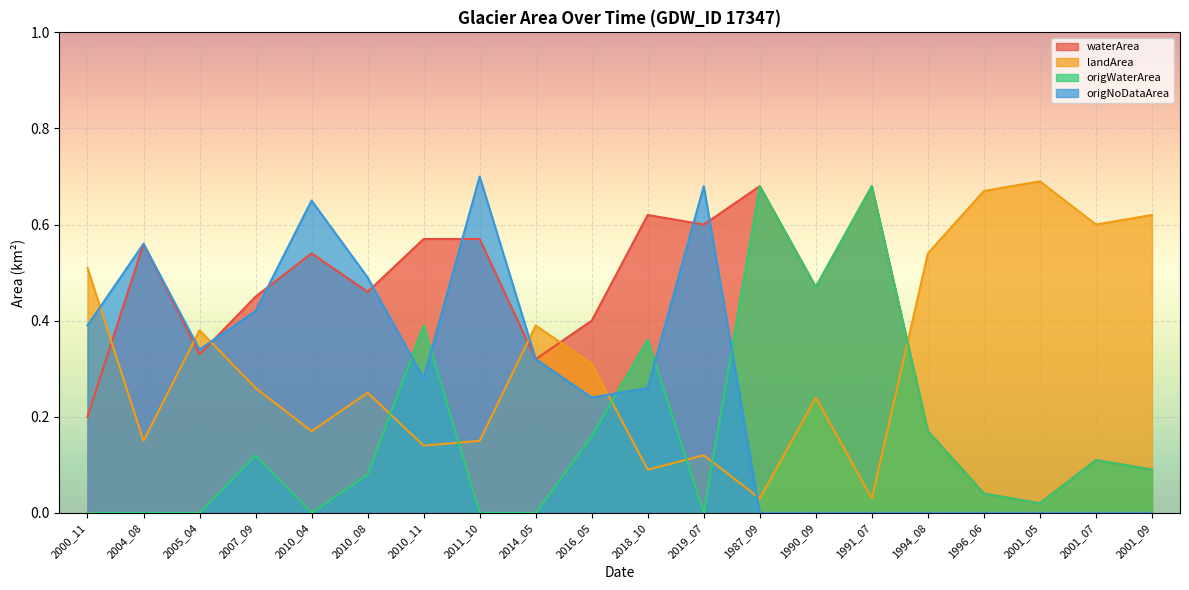

True or false: origWaterArea has more than 0 points higher than both neighbors.

True